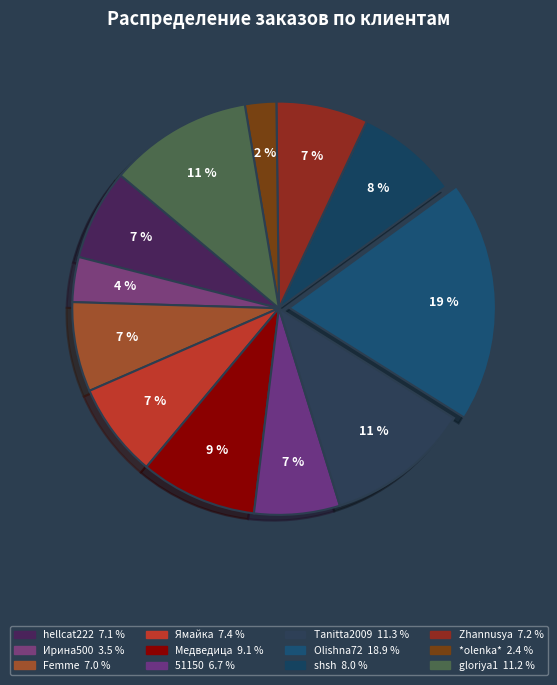

Approximately how many times larger is the value at hellcat222 compared to *olenka*?

2.9